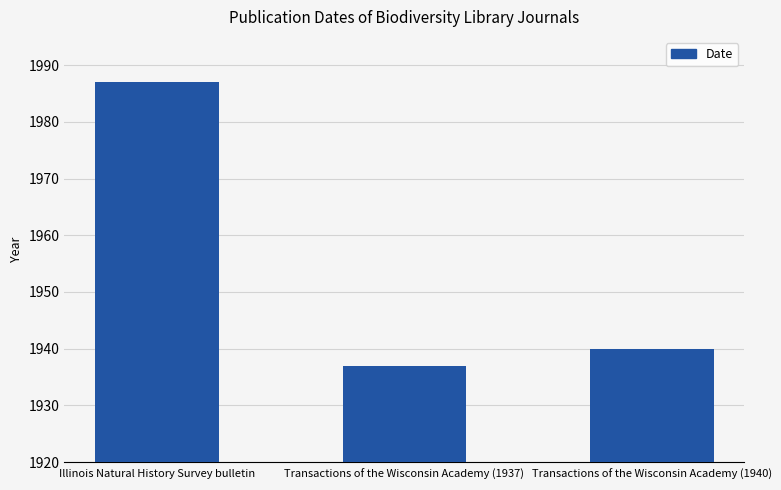

List the labels in order of value, smallest first.

Transactions of the Wisconsin Academy (1937), Transactions of the Wisconsin Academy (1940), Illinois Natural History Survey bulletin